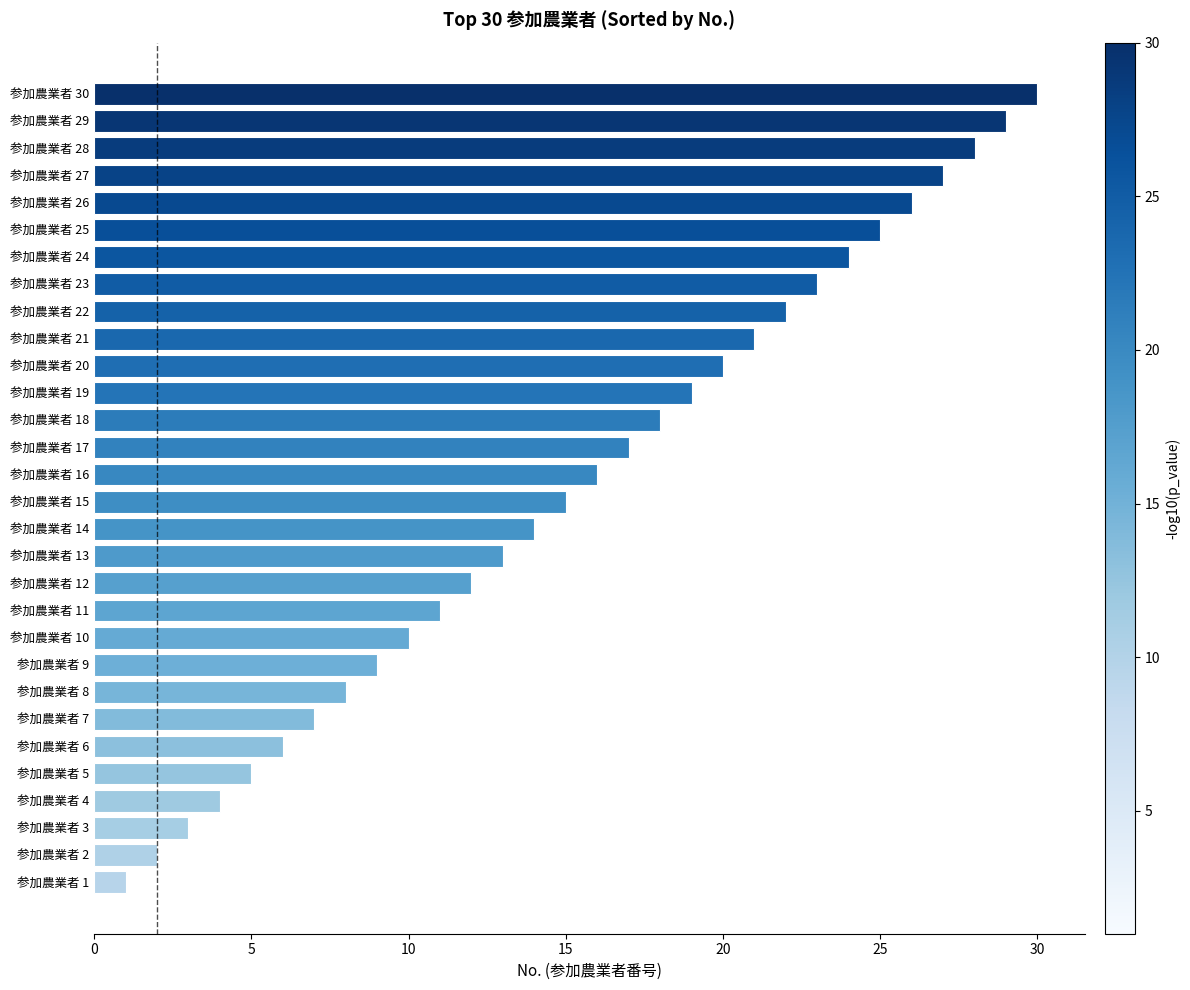

Are the bars horizontal?

Yes